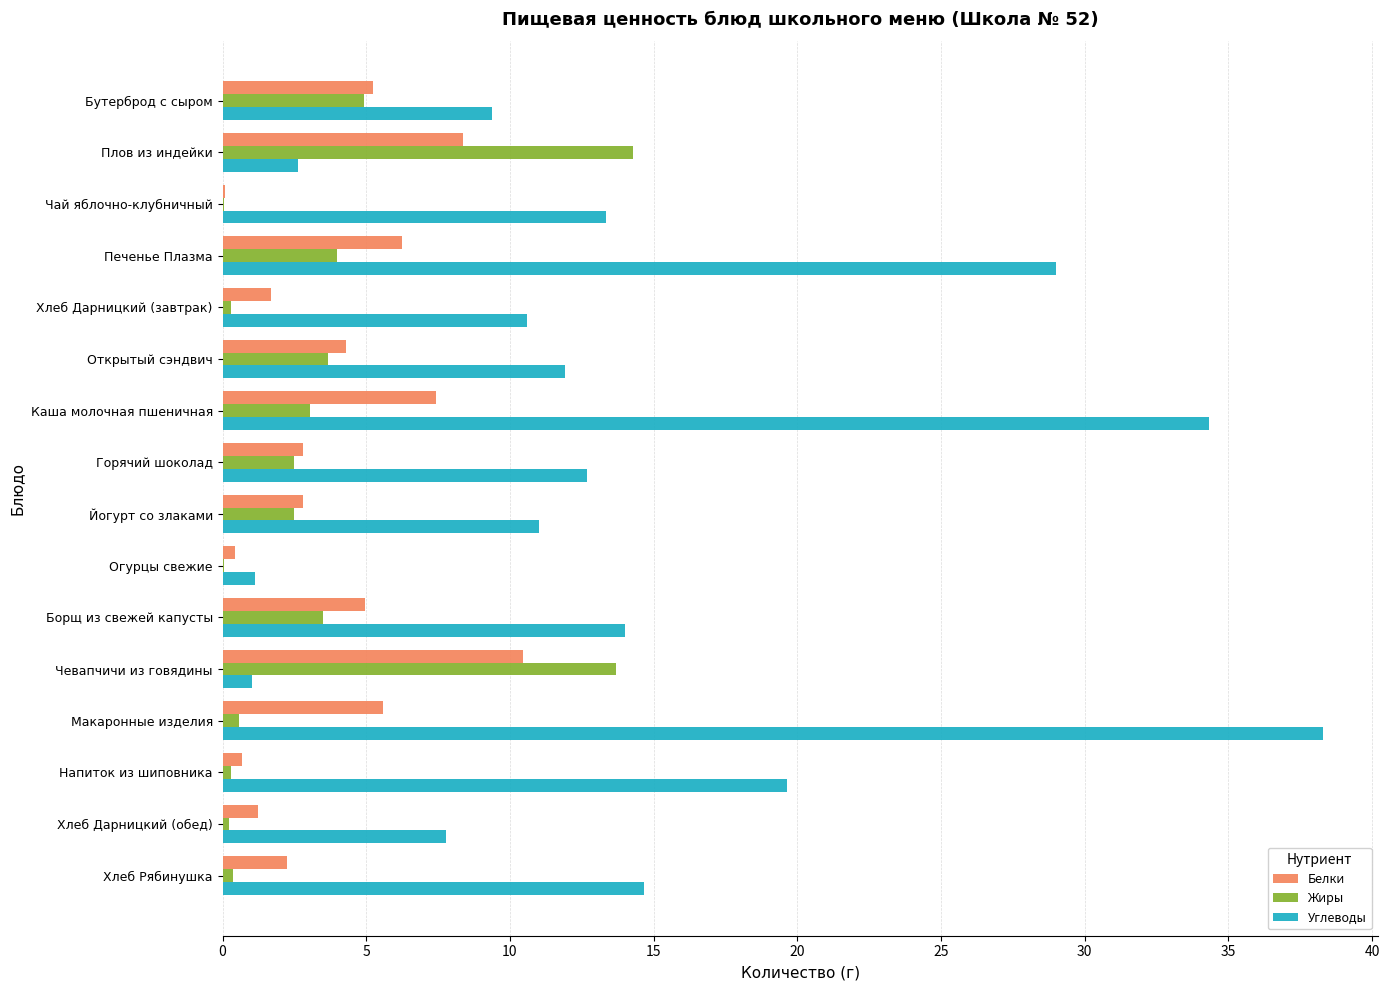

Is it true that Жиры equals 5.1 at Борщ из свежей капусты?

False